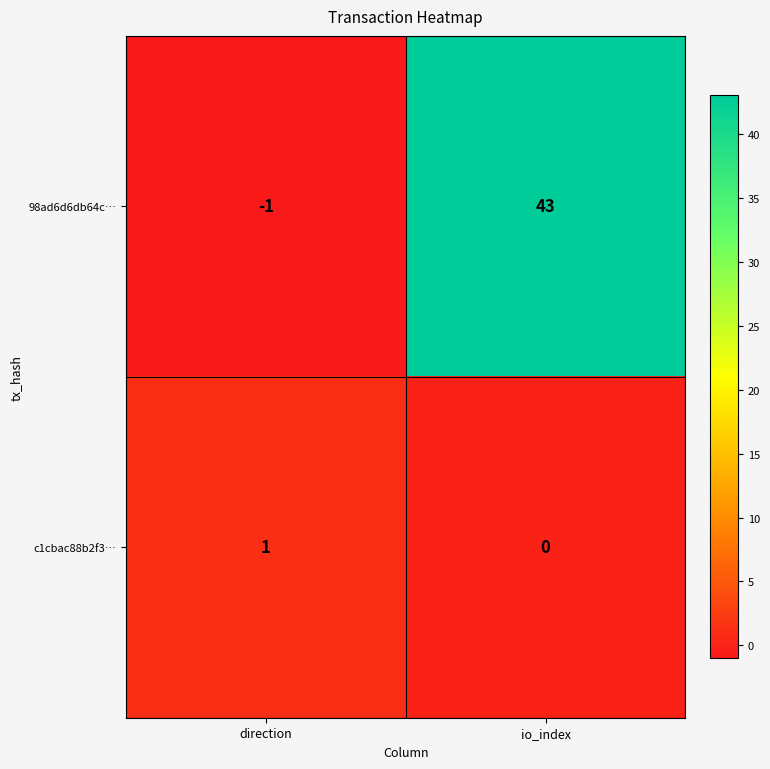

Rank the series by their average value, from lowest to highest.

c1cbac88b2f3…, 98ad6d6db64c…